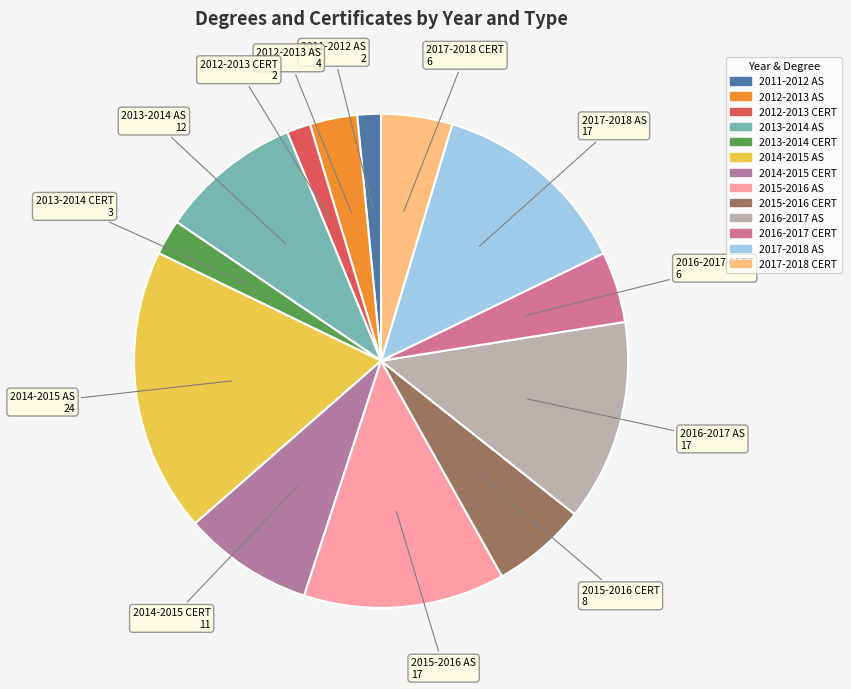

Does 2016-2017 AS account for over 50% of the chart?

No